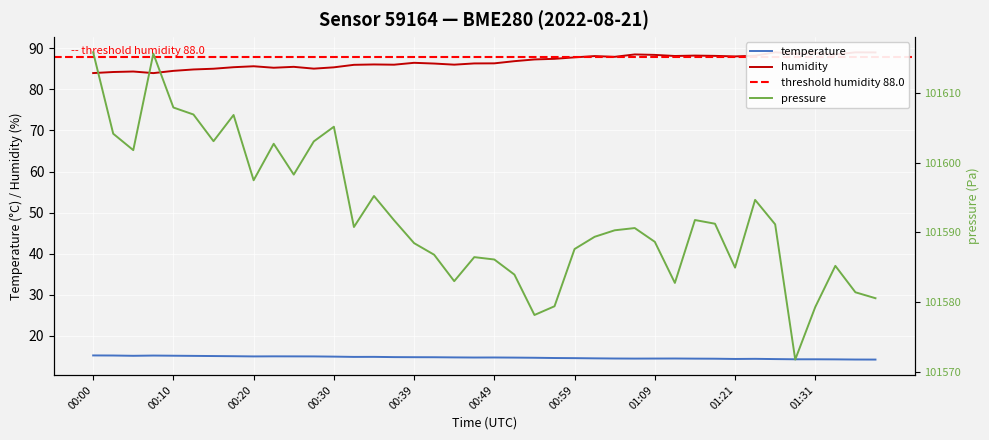

What is the lowest value of the pressure series?

101571.8